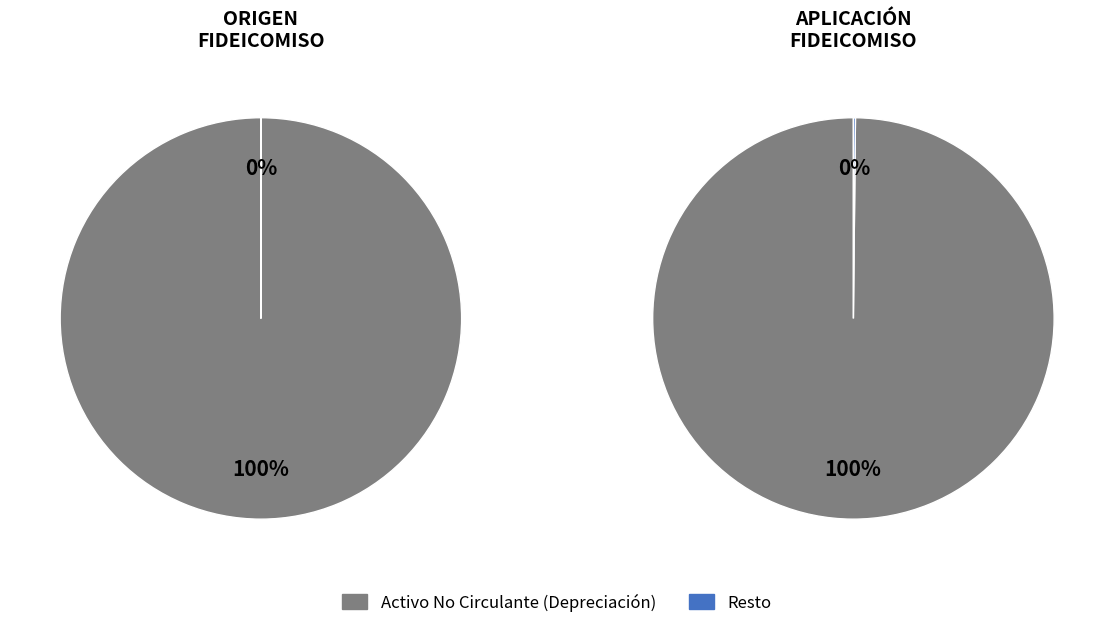

Is there any slice that represents more than half of the pie?

Yes